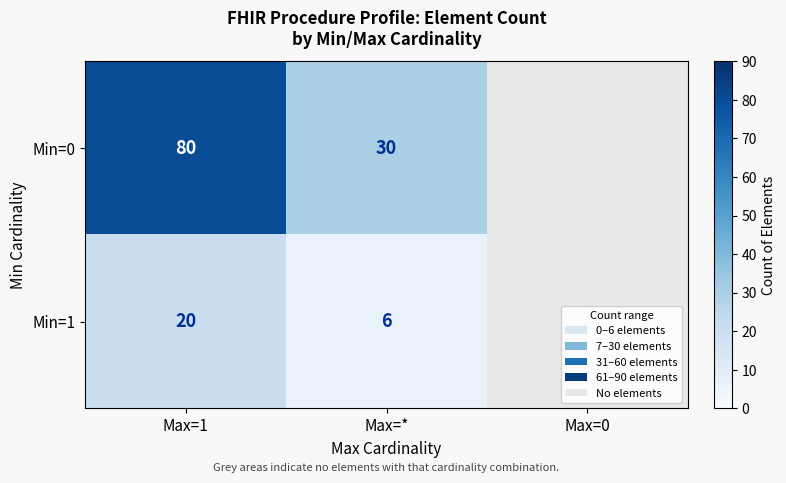

How many series are shown in this chart?

2